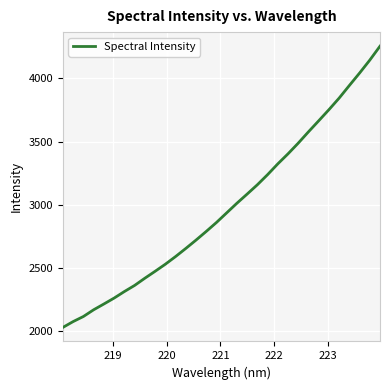

What is the difference between the maximum and minimum values?

2221.4